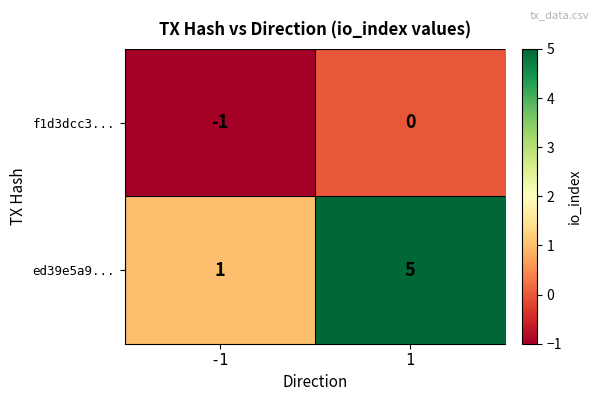

What is the average value of the ed39e5a9... series?

3